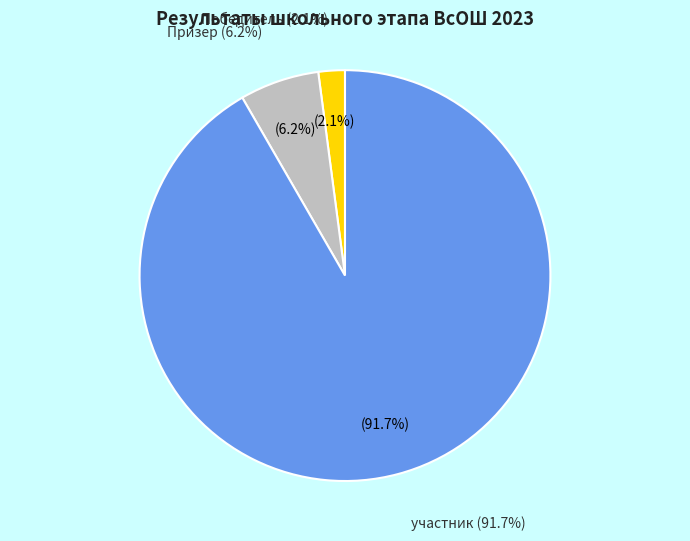

To the nearest percent, what is the combined percentage of участник and Победитель?

94%